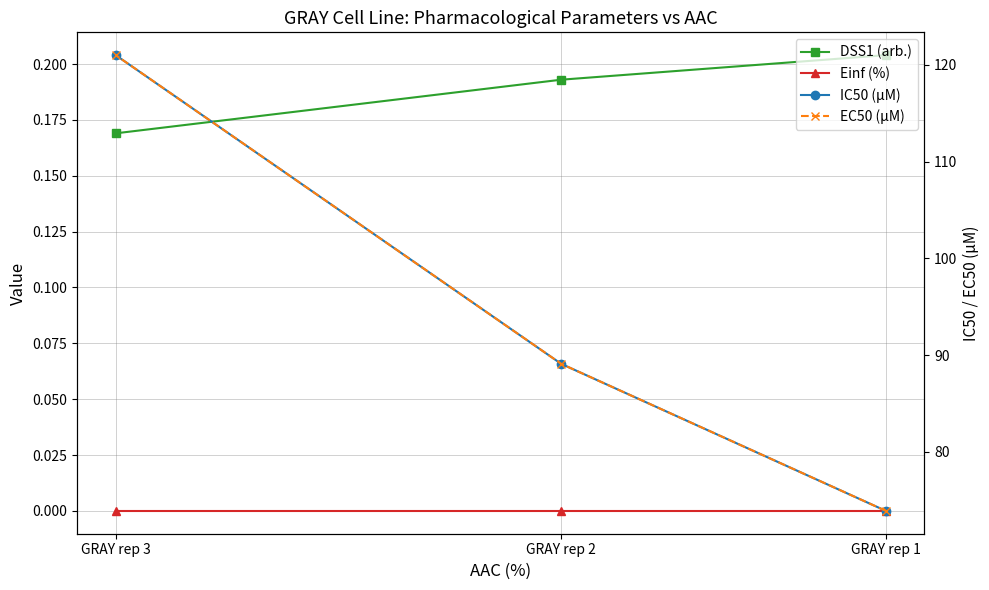

What is the total value across all series at GRAY rep 2?

178.4